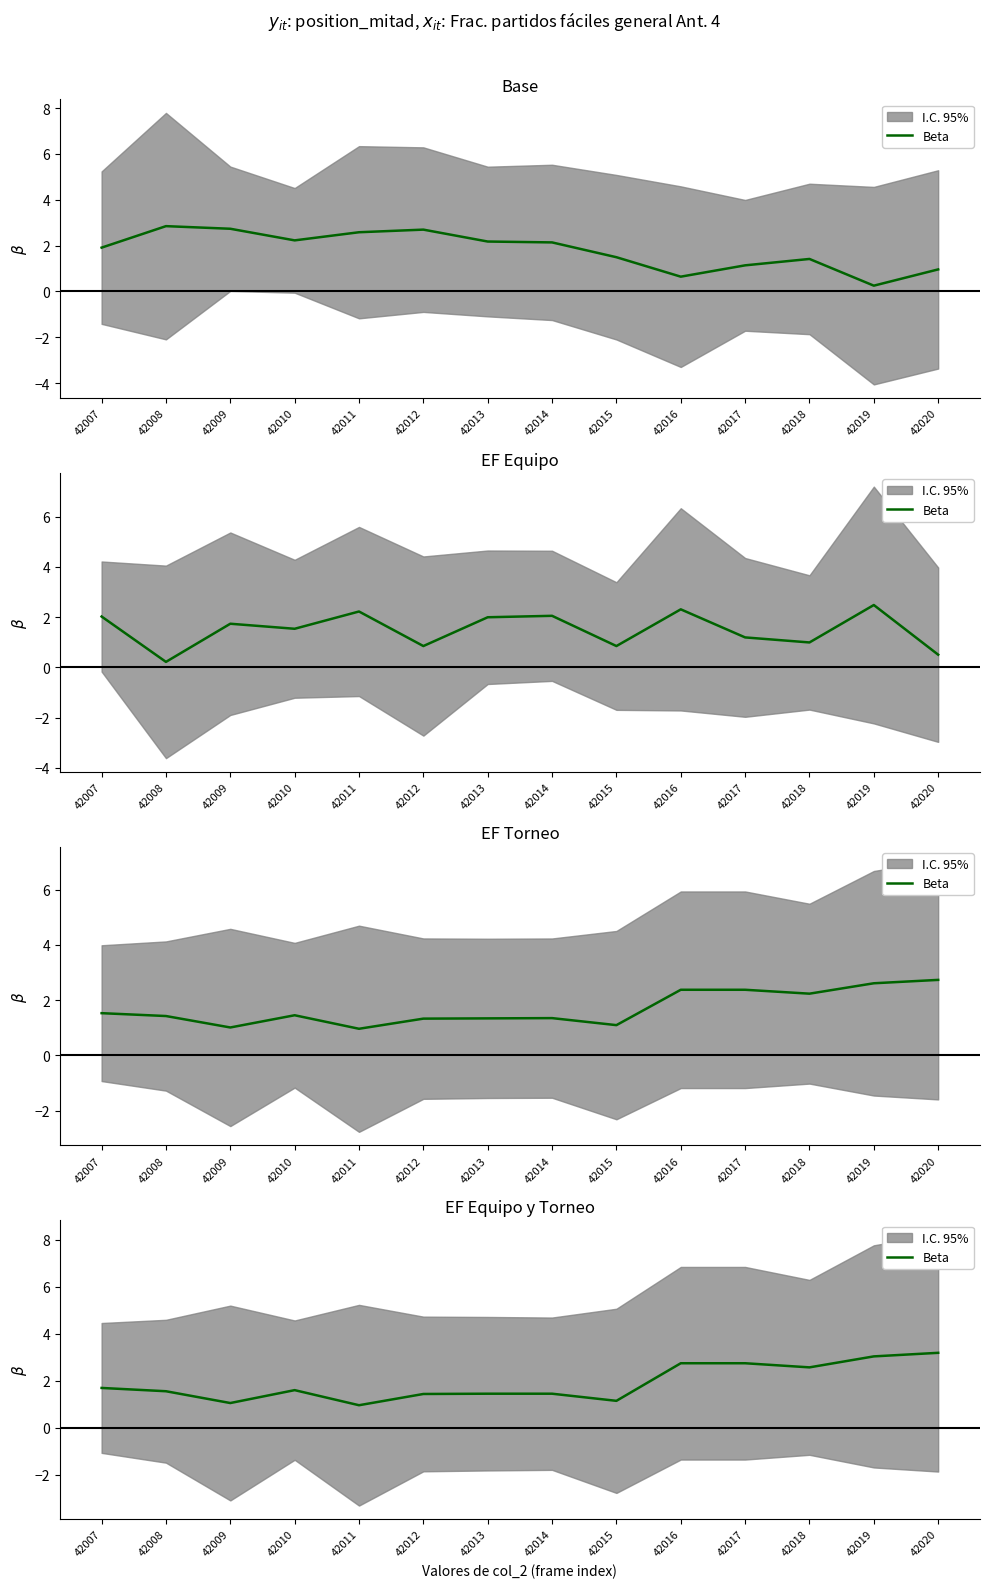

What is the difference between the second highest and second lowest values?

2.0